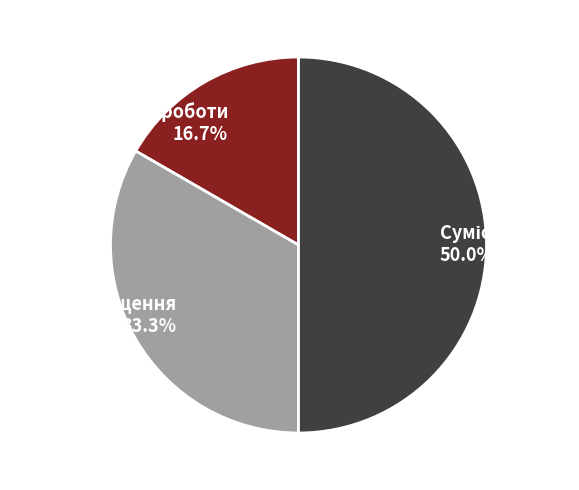

What is the ratio of the value at Суміщення to the value at Сумісництво?

0.7